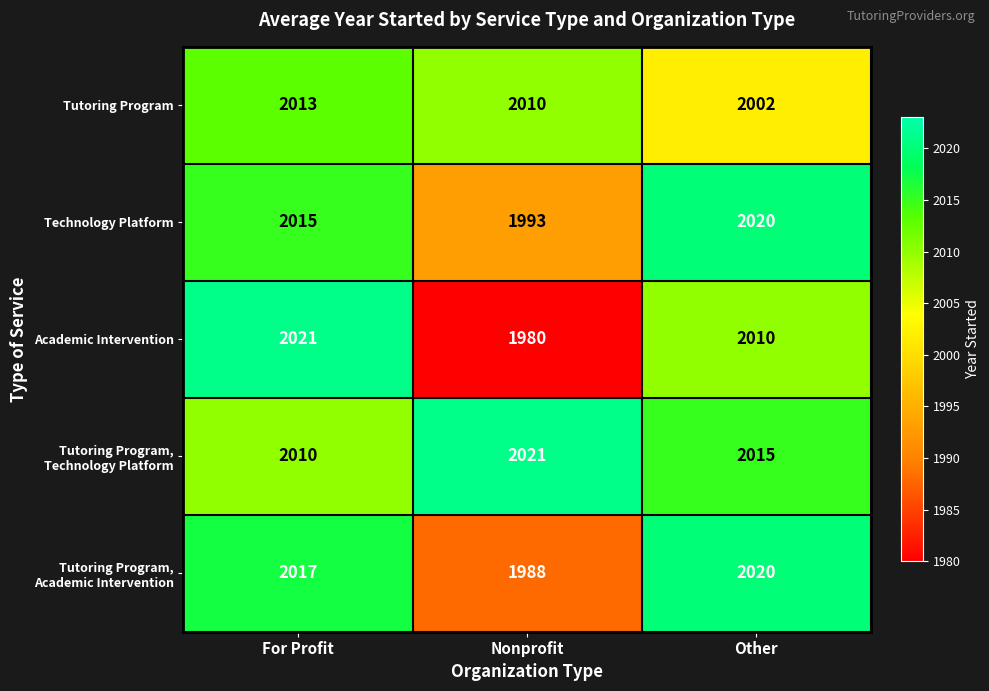

What is the smallest value displayed?

1980